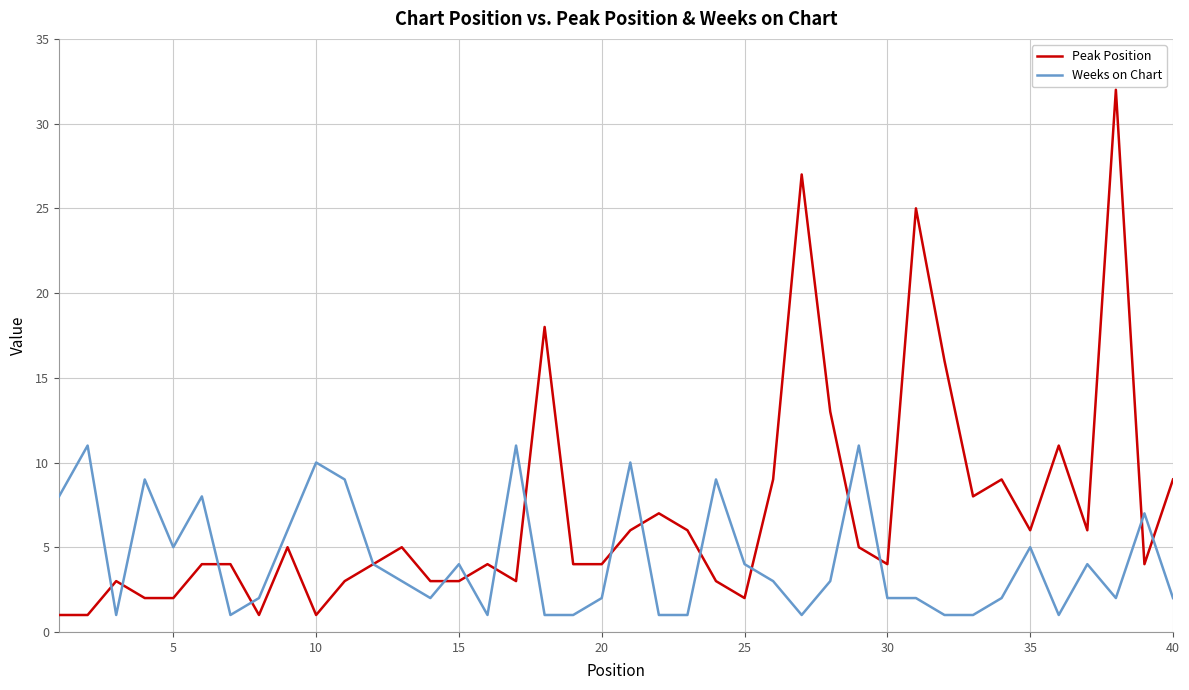

Which series has the largest total across all categories?

Peak Position